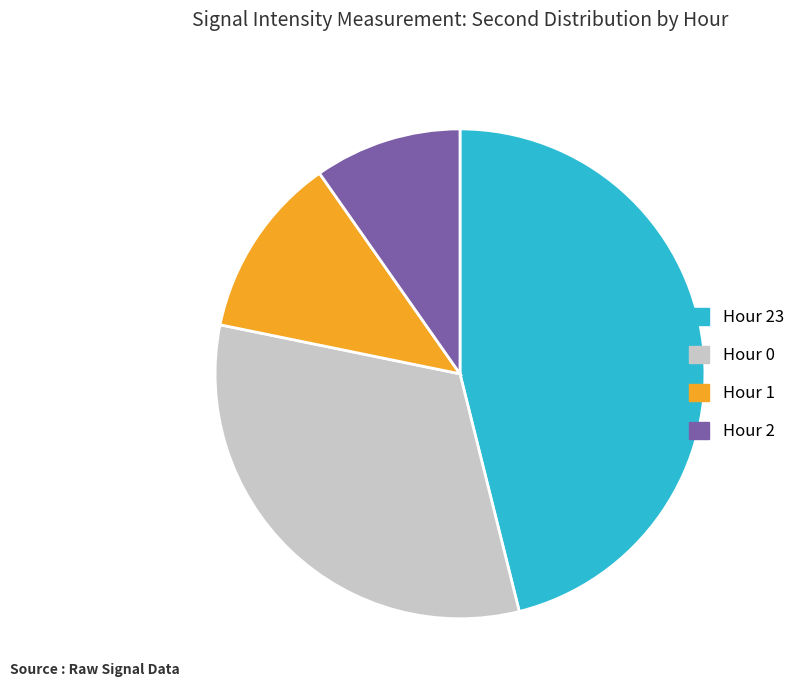

Count the number of slices in the pie.

4